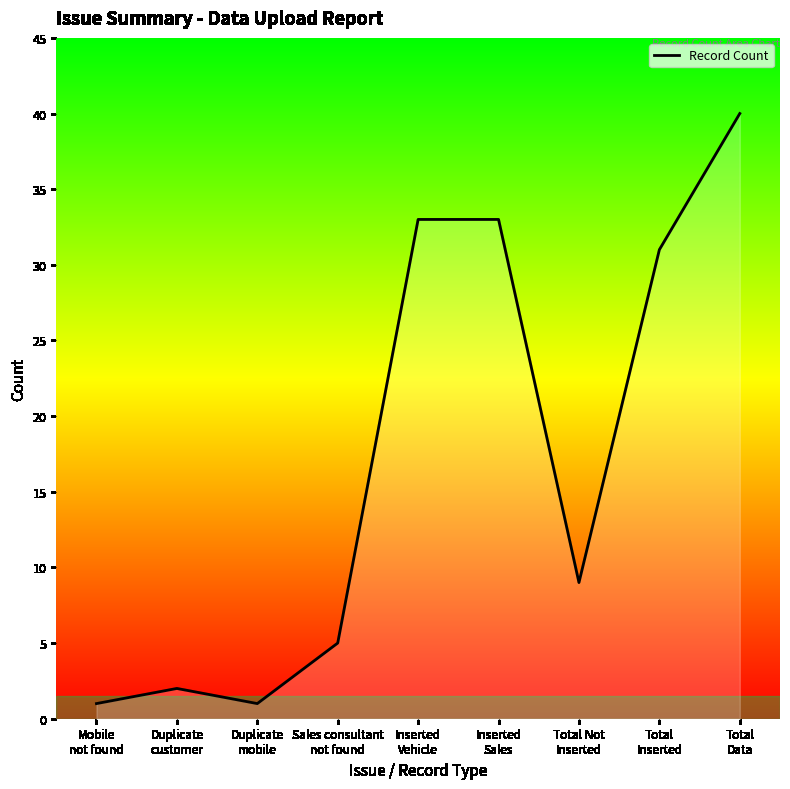

True or false: the data shows 33 at Inserted
Sales.

True